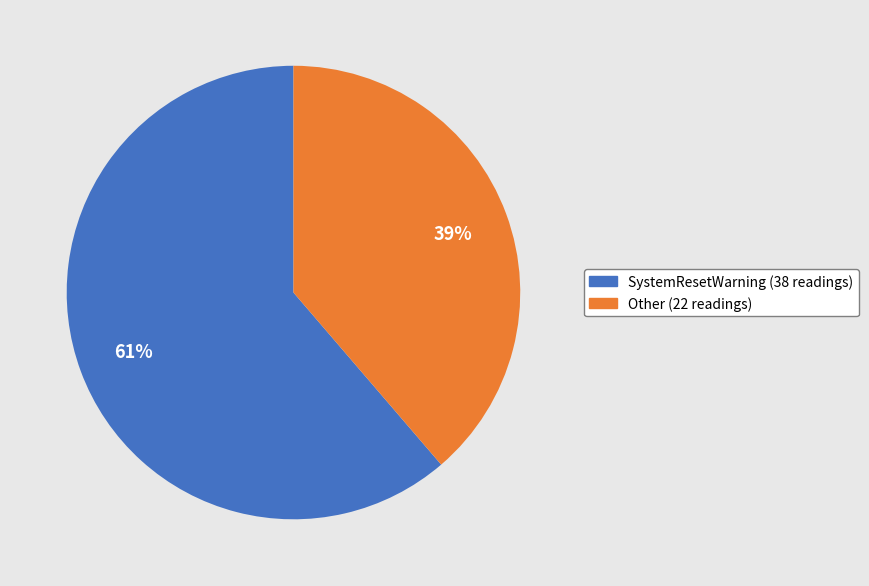

Approximately how many times larger is the value at SystemResetWarning compared to Other?

1.6